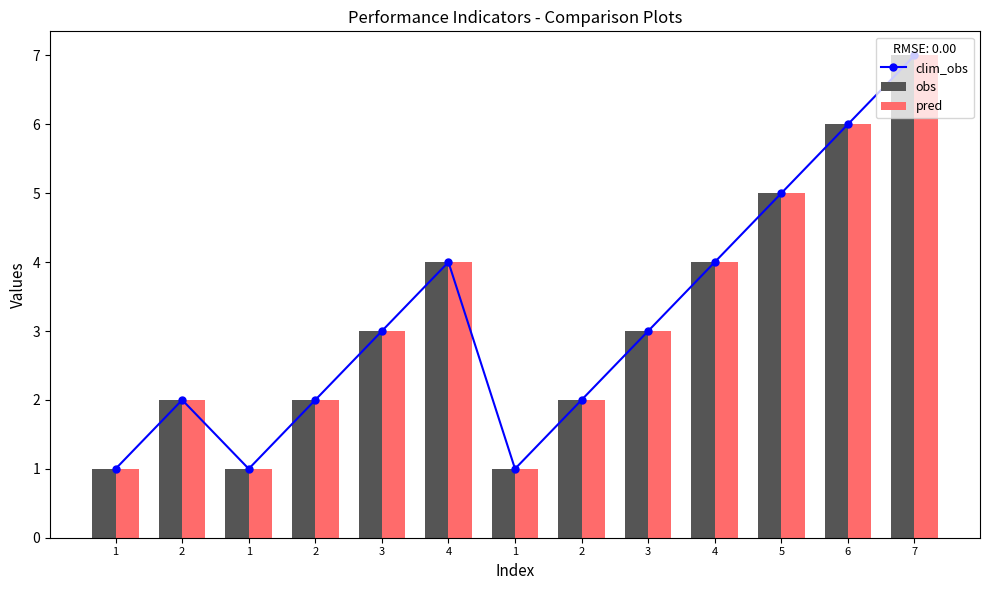

What is the label of the 7th bar from the right?

1